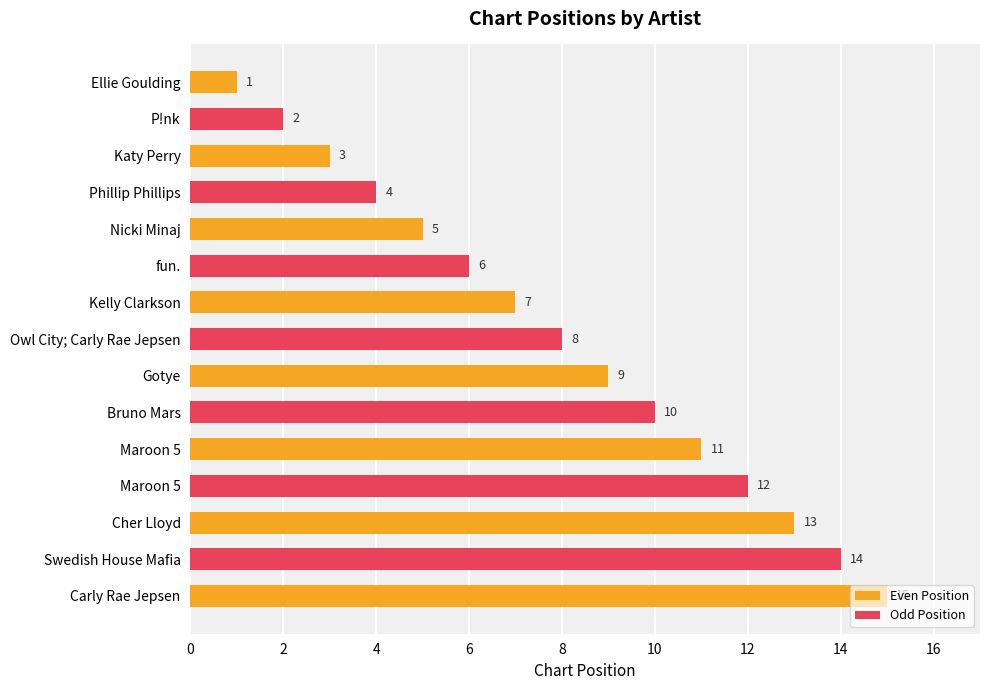

Reading left to right, list all the values displayed in this chart.

Ellie Goulding=1	P!nk=2	Katy Perry=3	Phillip Phillips=4	Nicki Minaj=5	fun.=6	Kelly Clarkson=7	Owl City; Carly Rae Jepsen=8	Gotye=9	Bruno Mars=10	Maroon 5=11	Maroon 5=12	Cher Lloyd=13	Swedish House Mafia=14	Carly Rae Jepsen=15